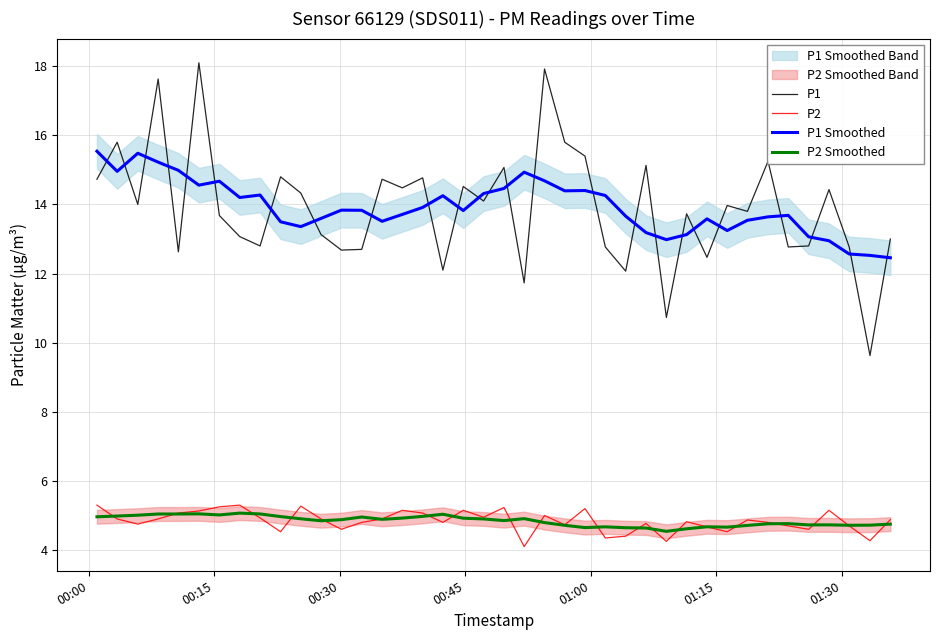

Reading left to right, extract all data points from this chart.

P1: 14.7	15.8	14.0	17.6	12.6	18.1	13.7	13.1	12.8	14.8	14.3	13.1	12.7	12.7	14.7	14.5	14.8	12.1	14.5	14.1	15.1	11.7	17.9	15.8	15.4	12.8	12.1	15.1	10.7	13.7	12.5	14.0	13.8	15.2	12.8	12.8	14.4	12.8	9.6	13.0
P2: 5.3	4.9	4.8	4.9	5.1	5.1	5.2	5.3	4.9	4.5	5.3	4.9	4.6	4.8	4.9	5.2	5.1	4.8	5.2	5.0	5.2	4.1	5.0	4.7	5.2	4.3	4.4	4.8	4.2	4.8	4.7	4.5	4.9	4.8	4.7	4.6	5.2	4.7	4.3	4.9
P1 Smoothed: 15.5	15.0	15.5	15.2	15.0	14.6	14.7	14.2	14.3	13.5	13.4	13.6	13.8	13.8	13.5	13.7	13.9	14.3	13.8	14.3	14.5	14.9	14.7	14.4	14.4	14.3	13.7	13.2	13.0	13.1	13.6	13.2	13.5	13.6	13.7	13.1	13.0	12.6	12.5	12.5
P2 Smoothed: 5.0	5.0	5.0	5.0	5.0	5.0	5.0	5.1	5.0	5.0	4.9	4.8	4.9	5.0	4.9	4.9	5.0	5.0	4.9	4.9	4.9	4.9	4.8	4.7	4.6	4.7	4.6	4.6	4.5	4.6	4.7	4.7	4.7	4.8	4.8	4.7	4.7	4.7	4.7	4.8